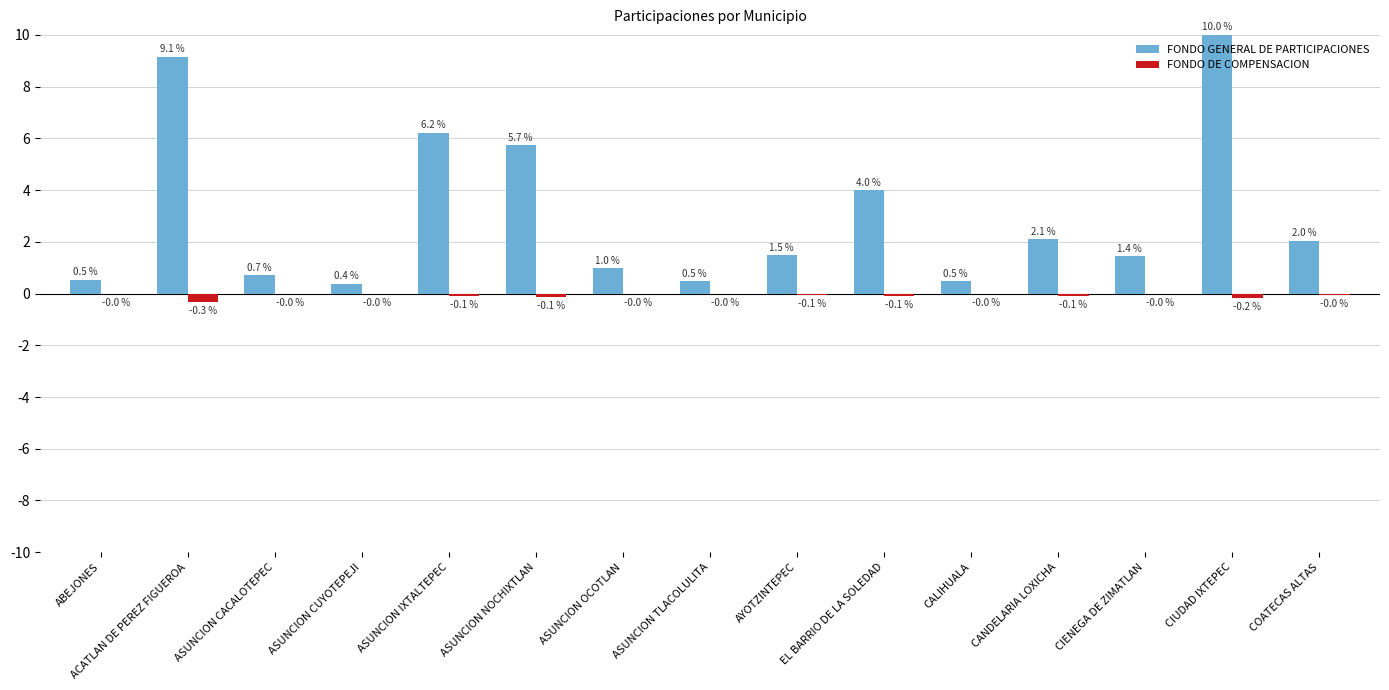

True or false: FONDO DE COMPENSACION has a value of -0.0 at CIENEGA DE ZIMATLAN.

True